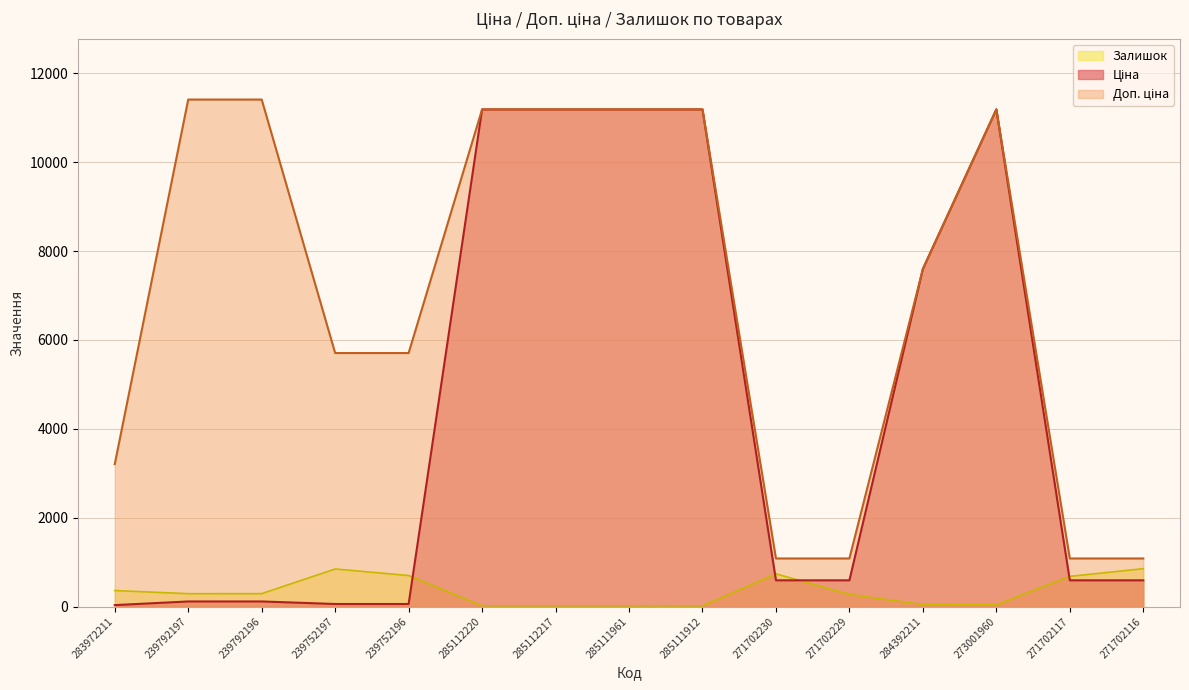

What is the lowest value of the Ціна series?

32.0